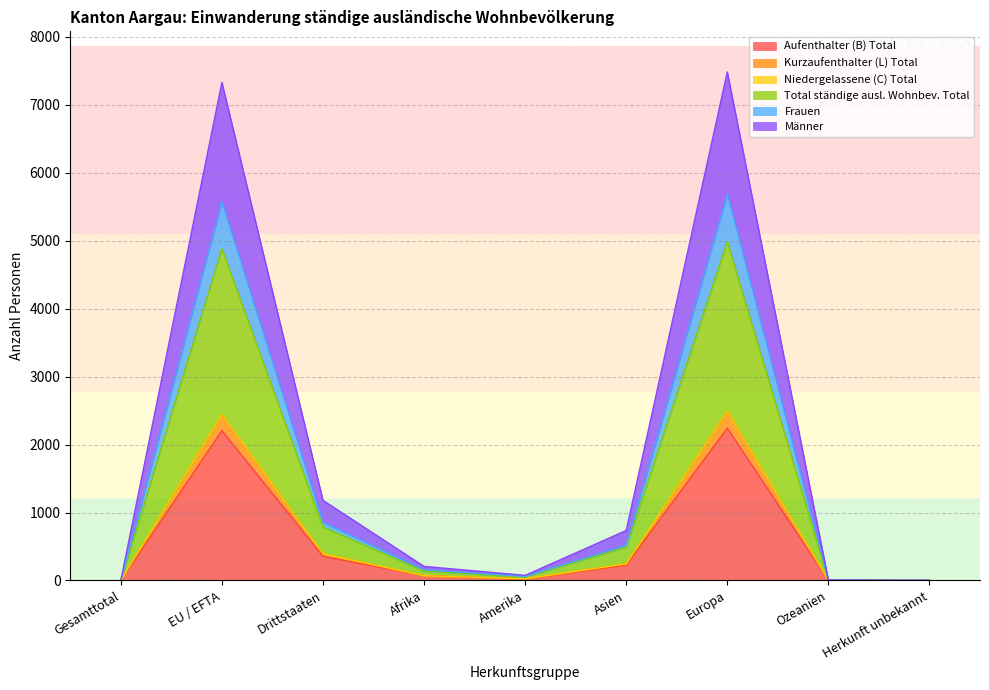

Which has a higher value, Afrika or Europa?

Europa